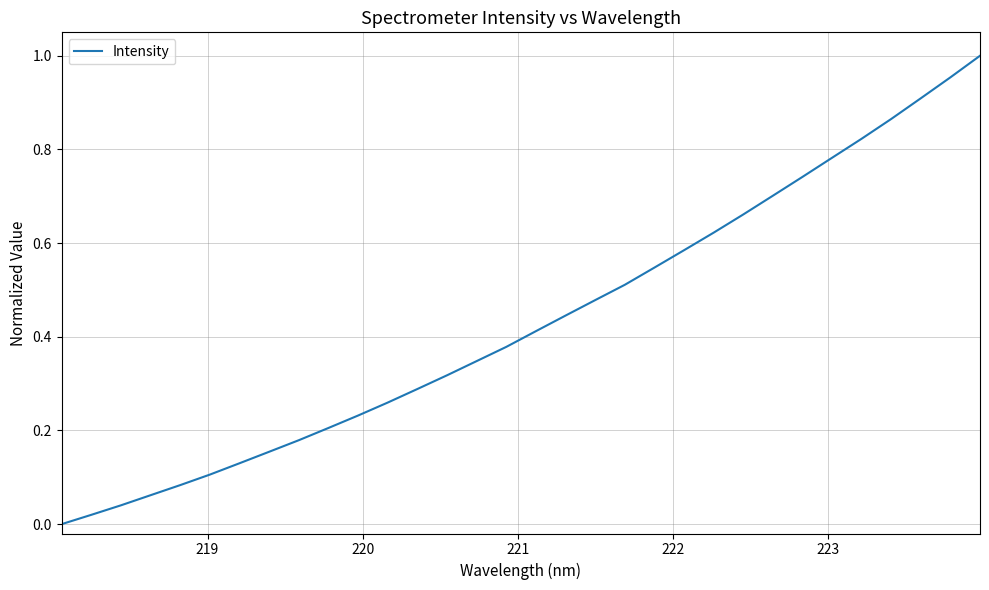

How many lines are shown in the chart?

1